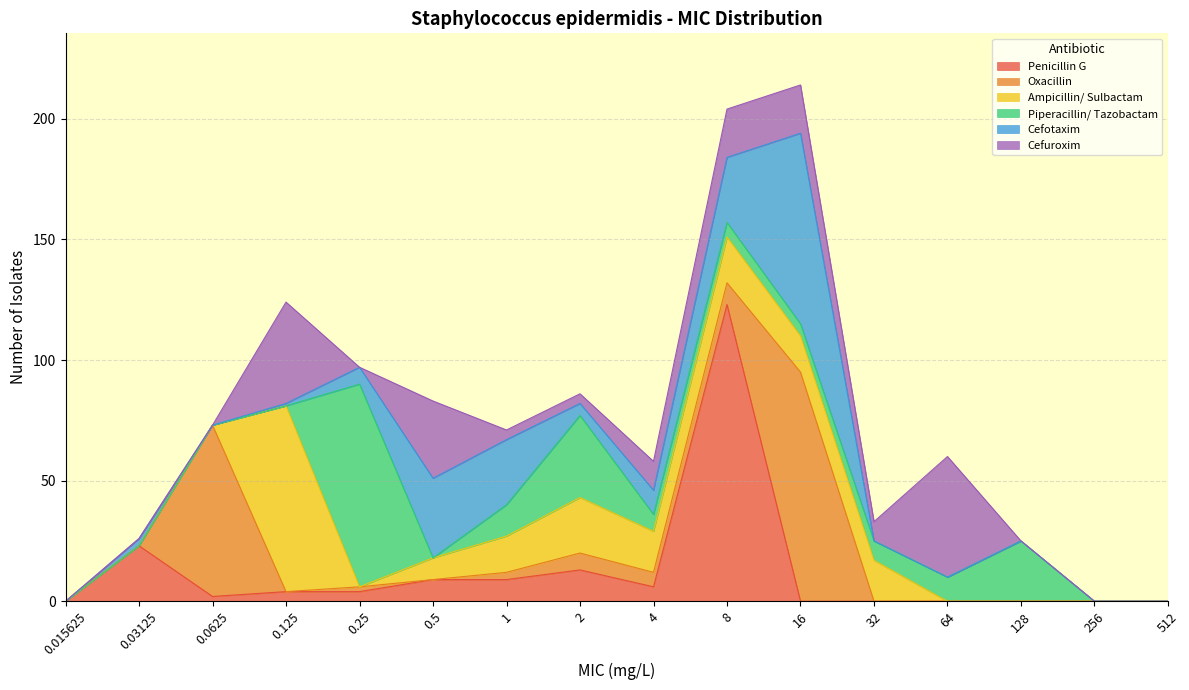

True or false: Cefuroxim and Penicillin G cross at least once.

True